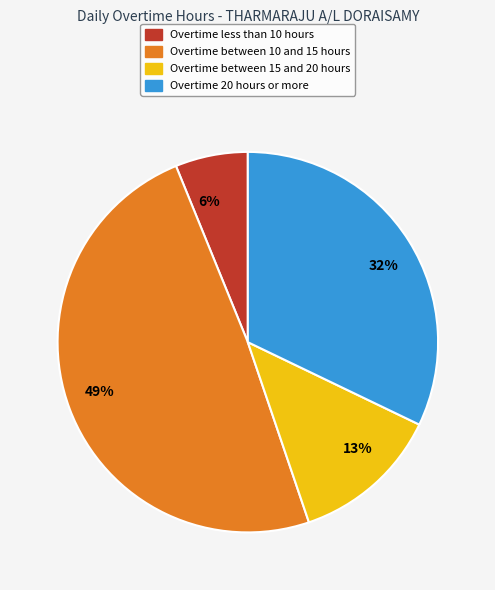

How many slices are in this pie chart?

4